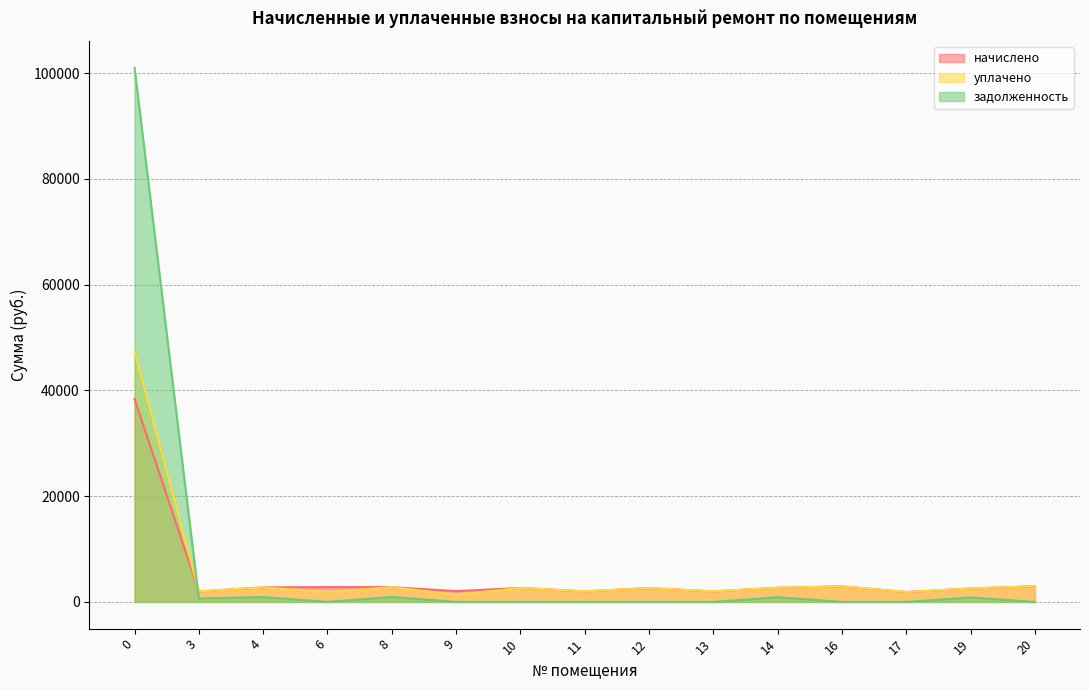

True or false: начислено and уплачено cross at least once.

False